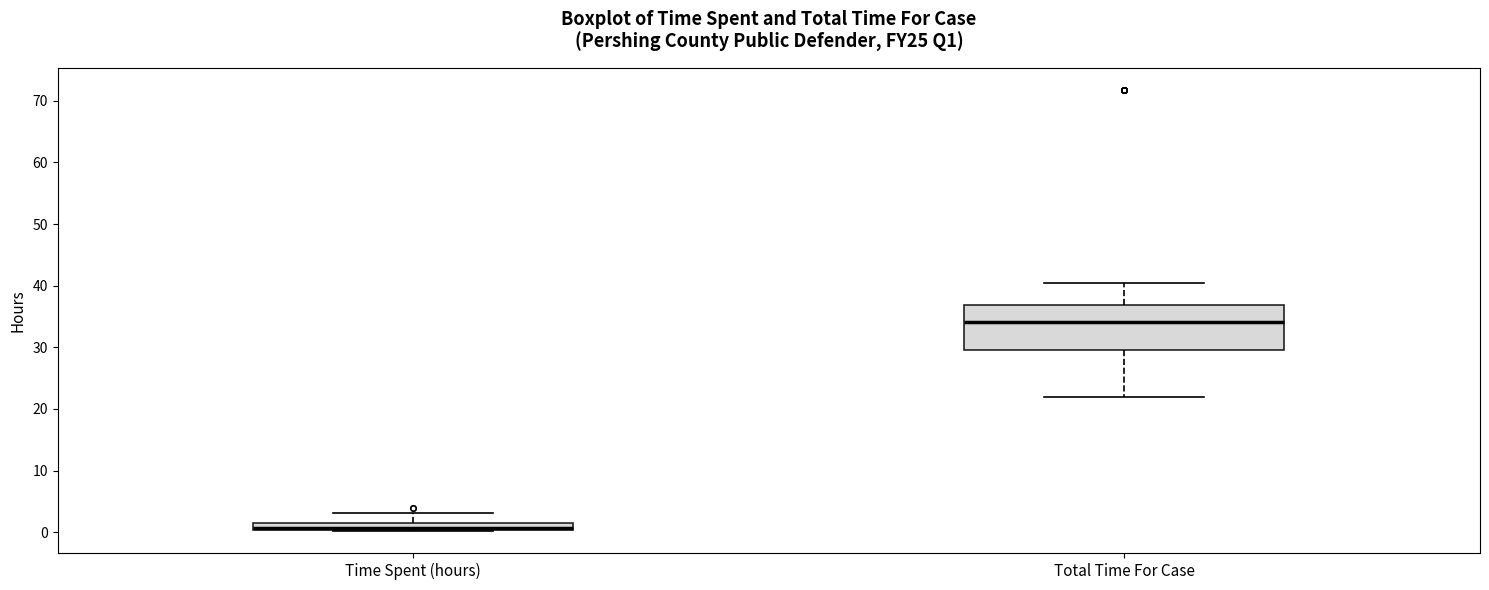

Where does the median line of the box for Total Time For Case sit on the y-axis? The values are not printed on the chart, so give them approximately, as read against the axis.

34